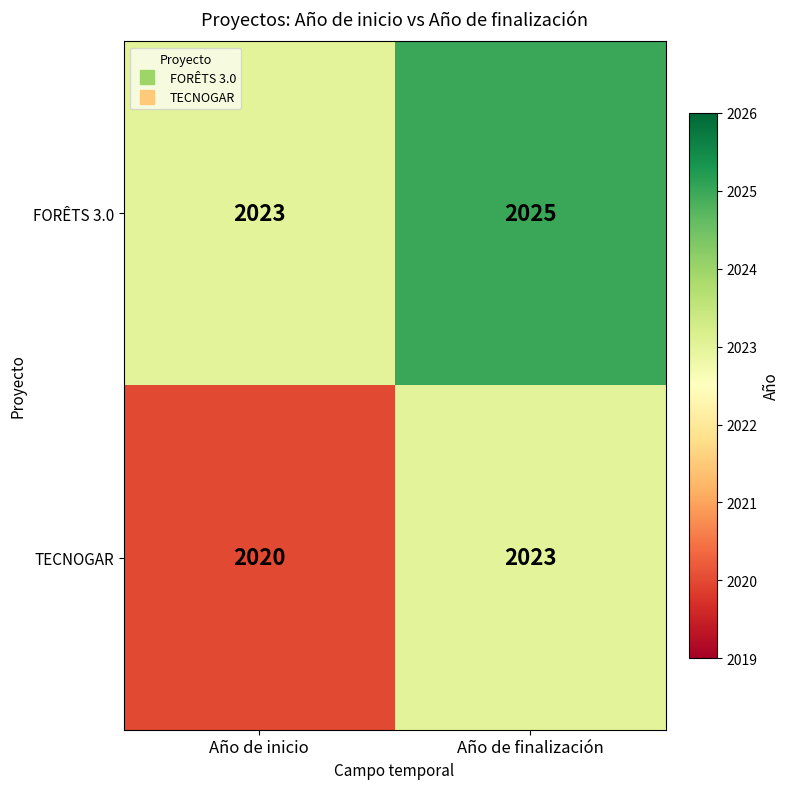

How many data points does each series have?

2